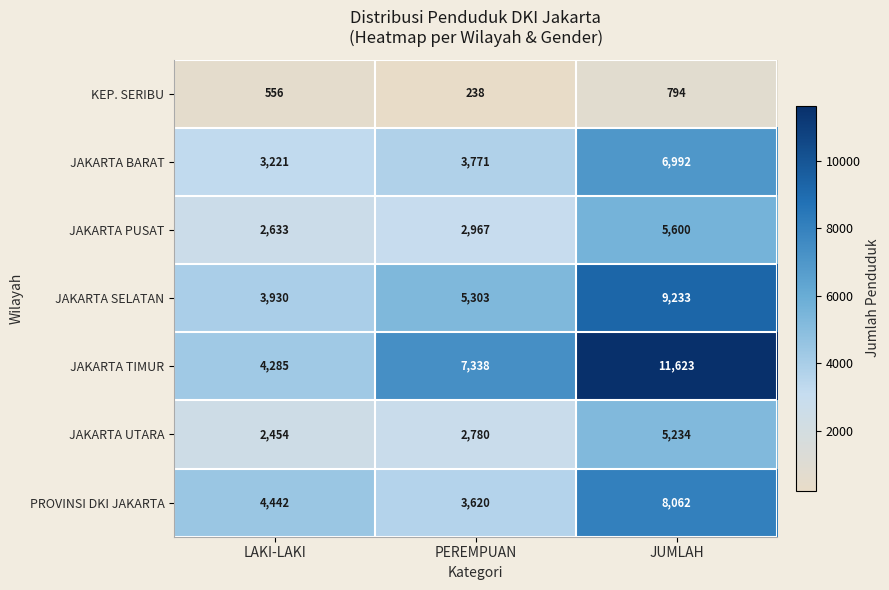

What is the sum of the PROVINSI DKI JAKARTA values at LAKI-LAKI and JUMLAH?

12504